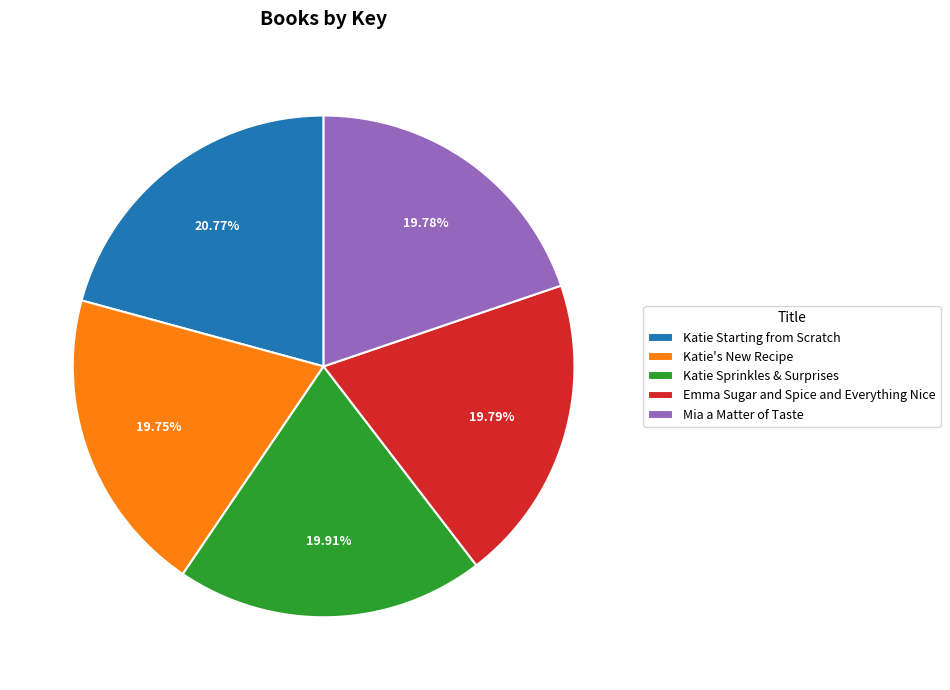

Combined, do Katie Sprinkles & Surprises and Mia a Matter of Taste account for over 50%?

No